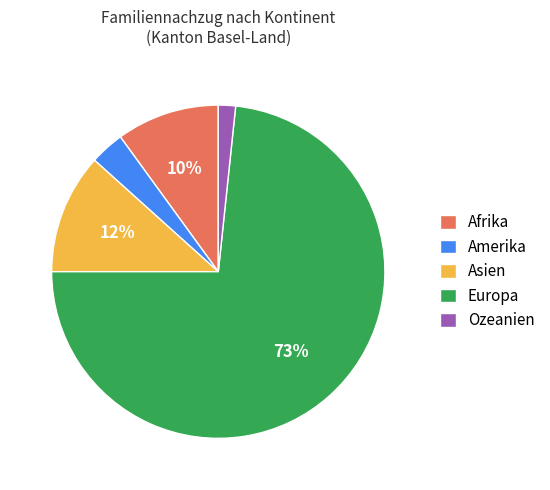

To the nearest percent, what portion does Afrika represent?

10%